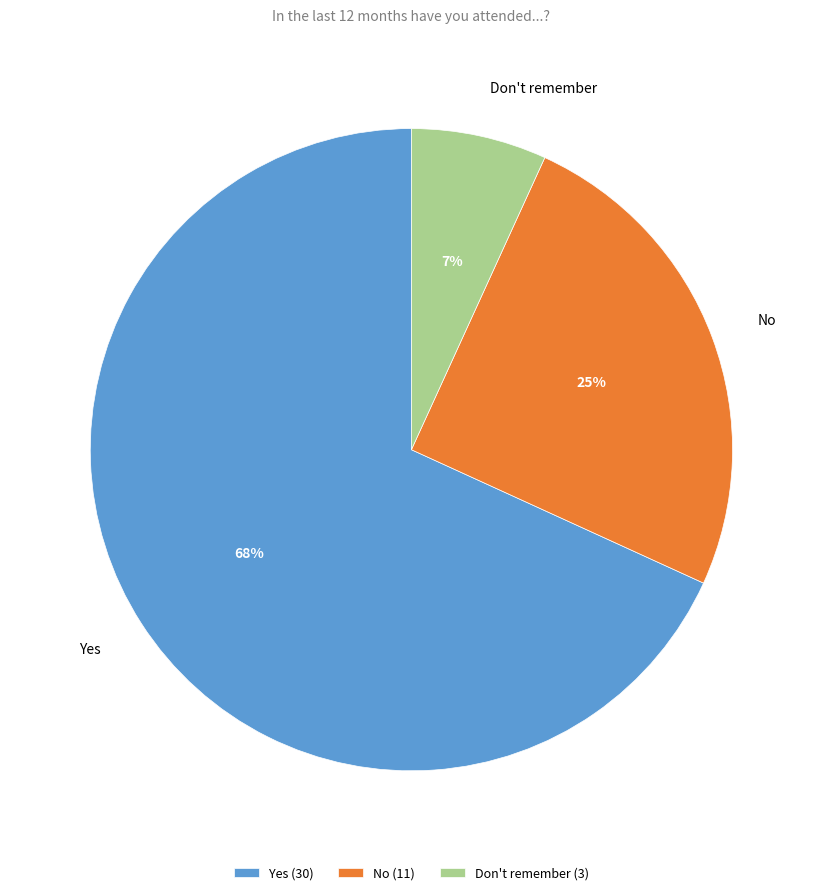

The Yes slice represents 80% of the pie. True or false?

False